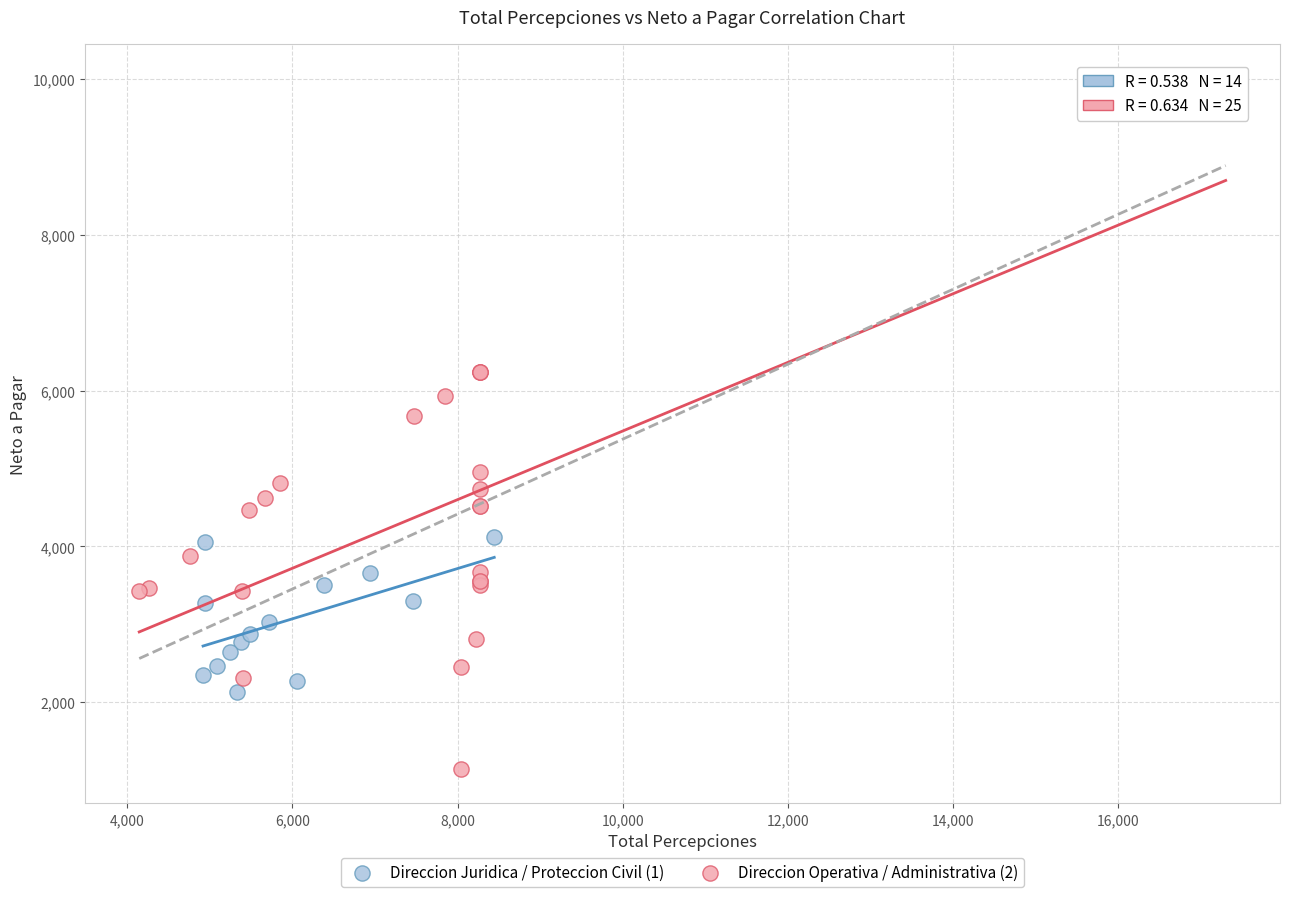

Which series has the largest Y range (max minus min)?

Direccion Operativa / Administrativa (2)